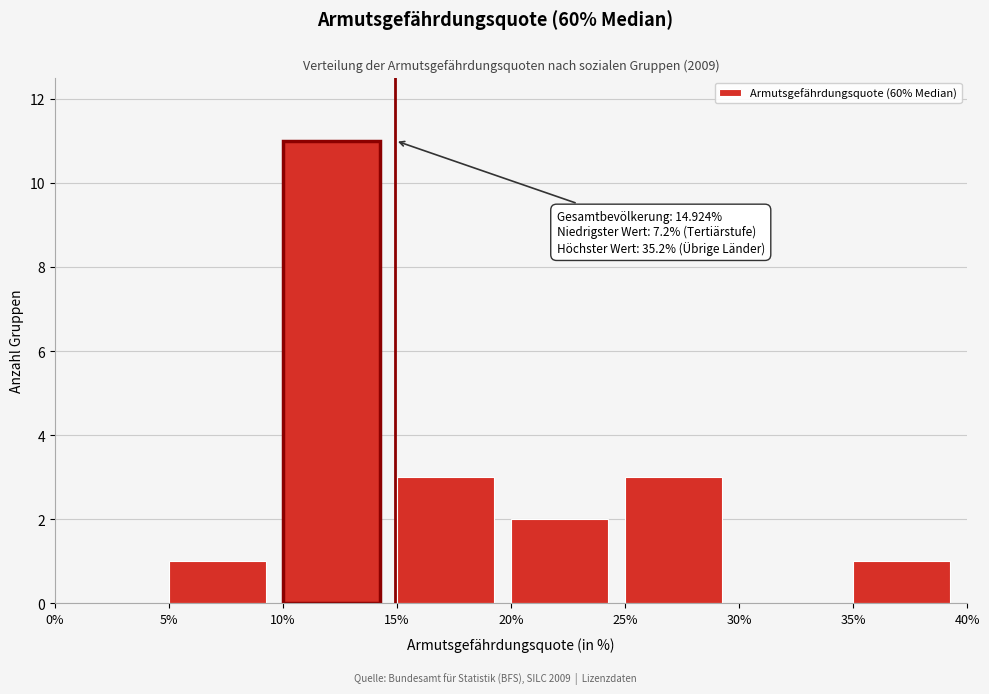

Which range on the x-axis has the tallest bar?

10% to 15%